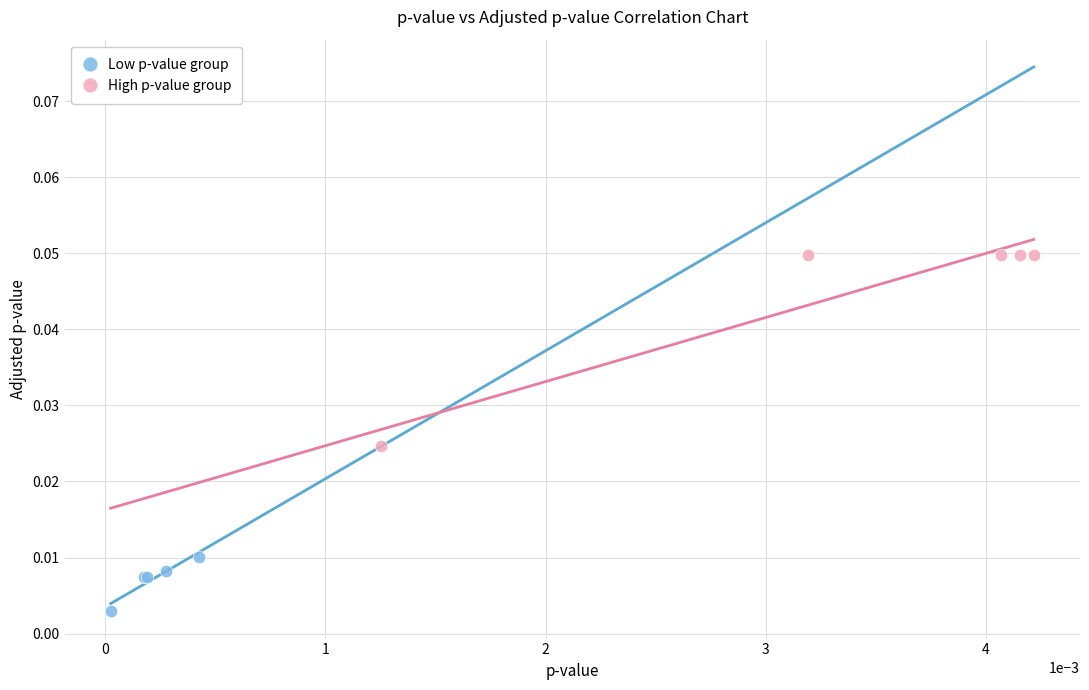

Which series has the widest spread of Y values?

High p-value group